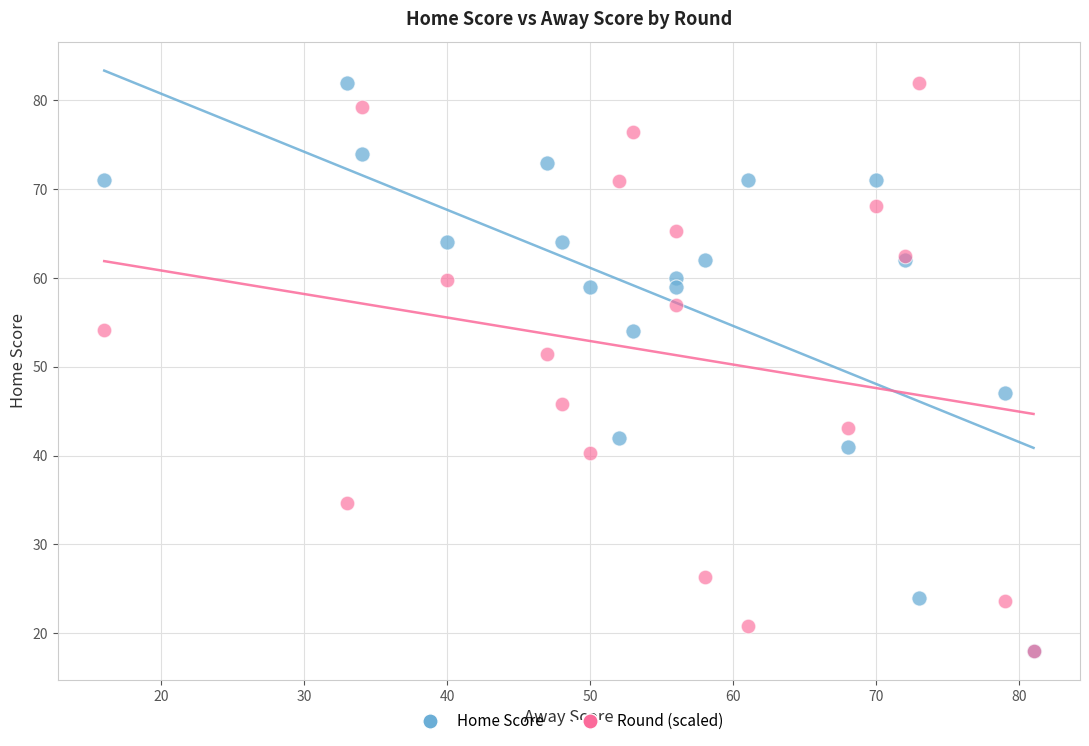

Across all series, what Y value is closest to 50?

51.4